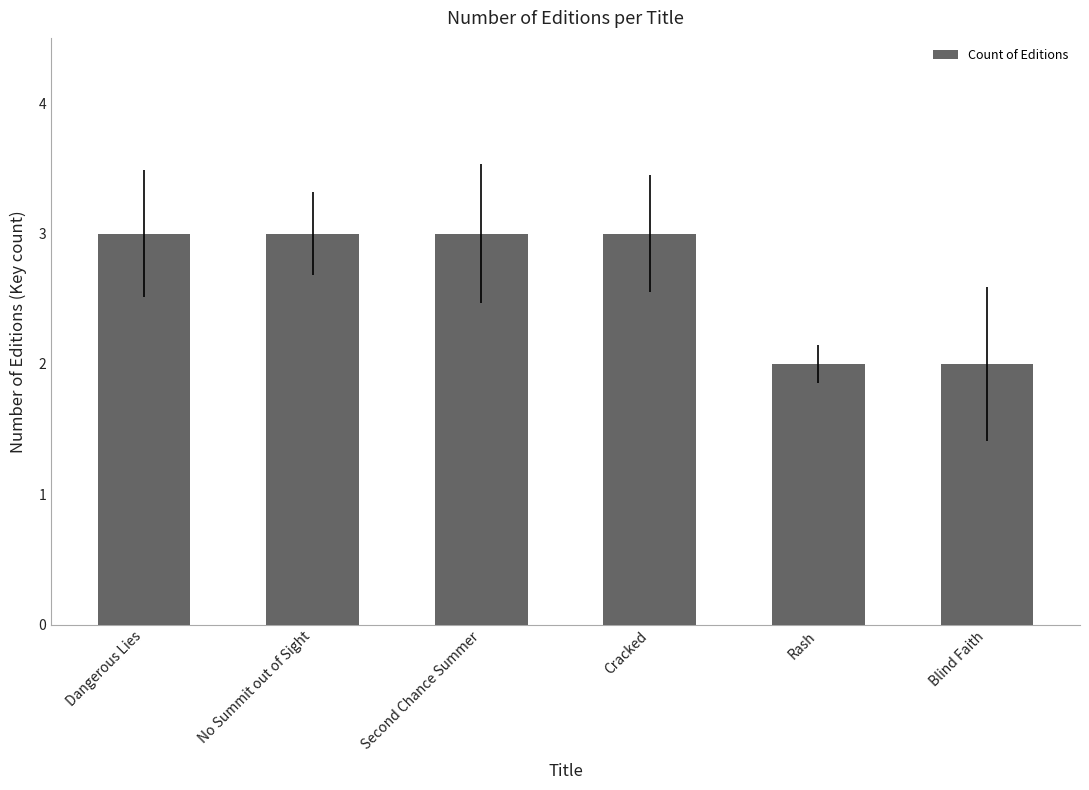

What is the greatest value displayed?

3